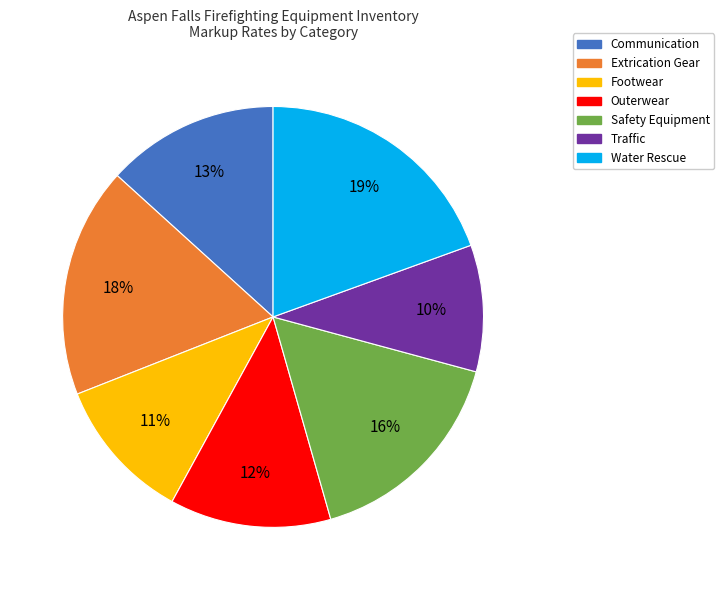

Approximately how many times larger is the value at Footwear compared to Traffic?

1.1